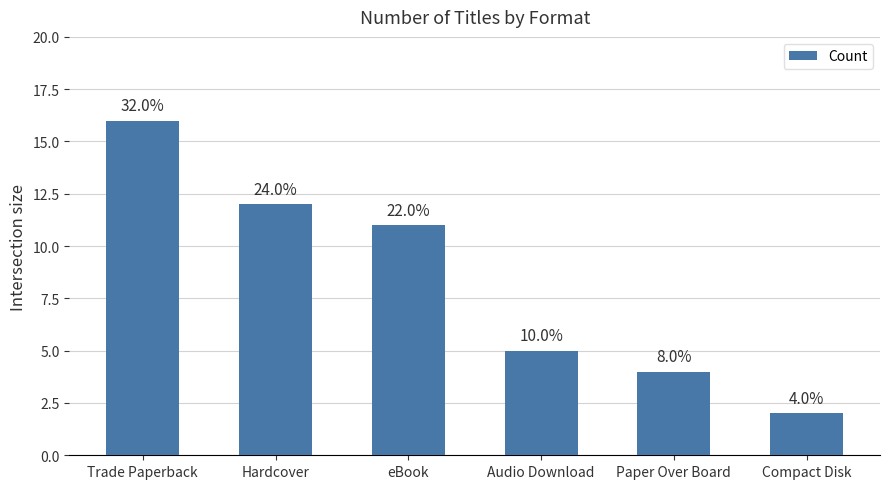

What is the smallest value displayed?

2